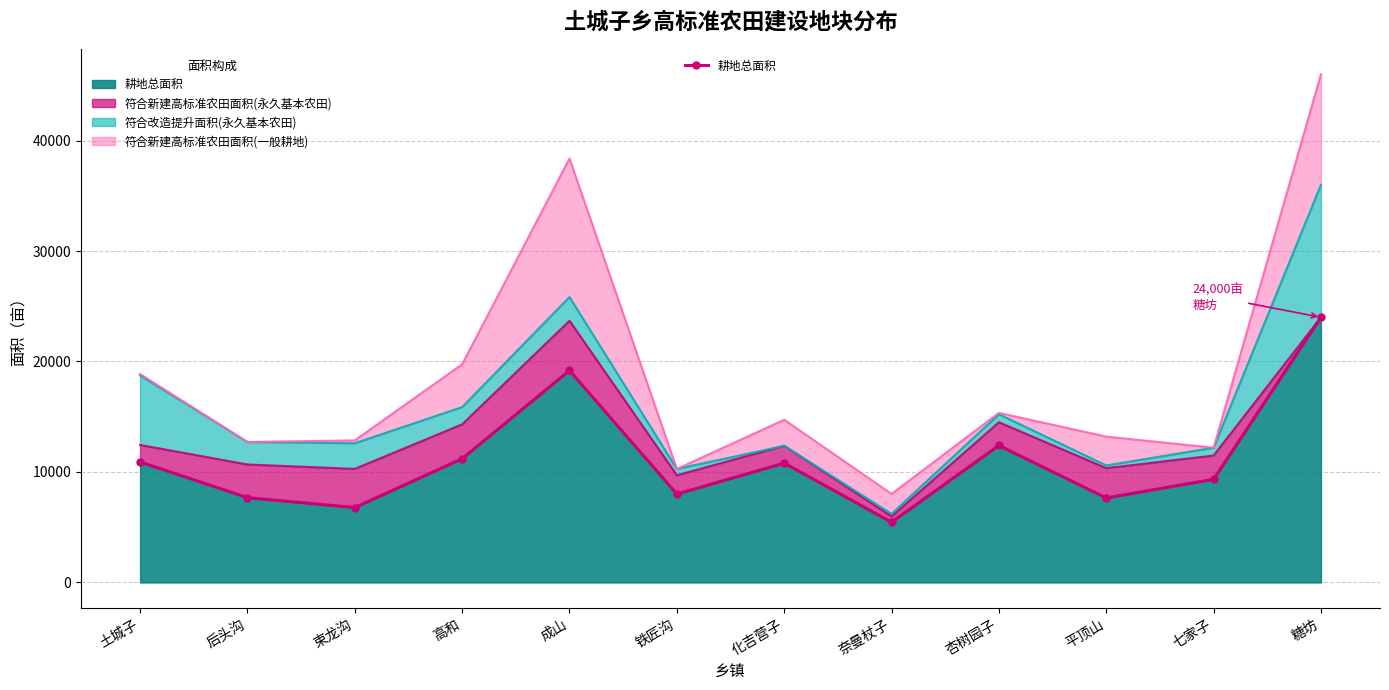

What is the label of the 10th point from the right?

束龙沟